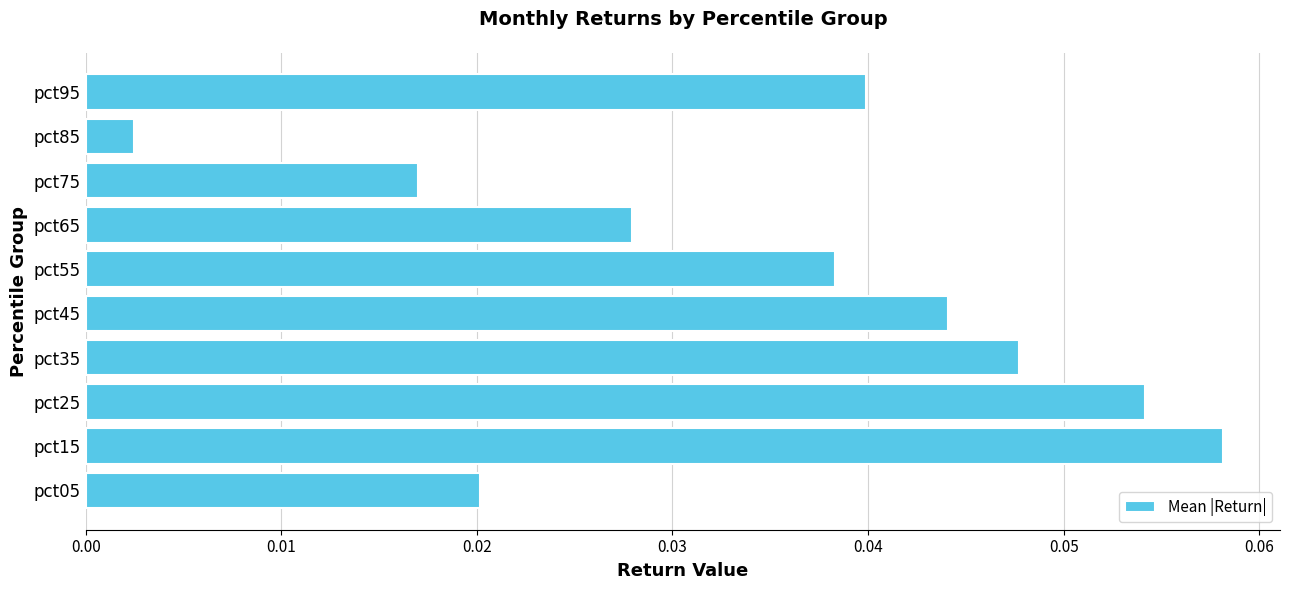

At which label is the value closest to 0?

pct85